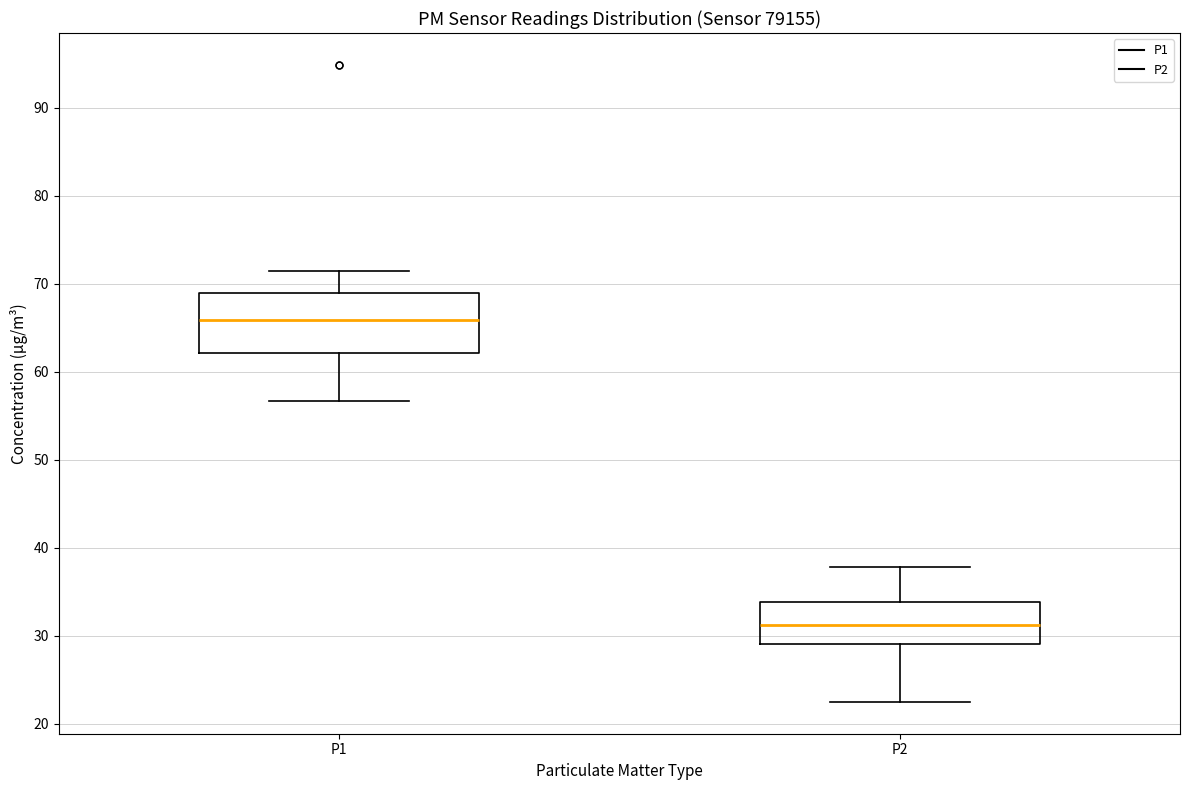

Which box's median line is the lowest?

P2